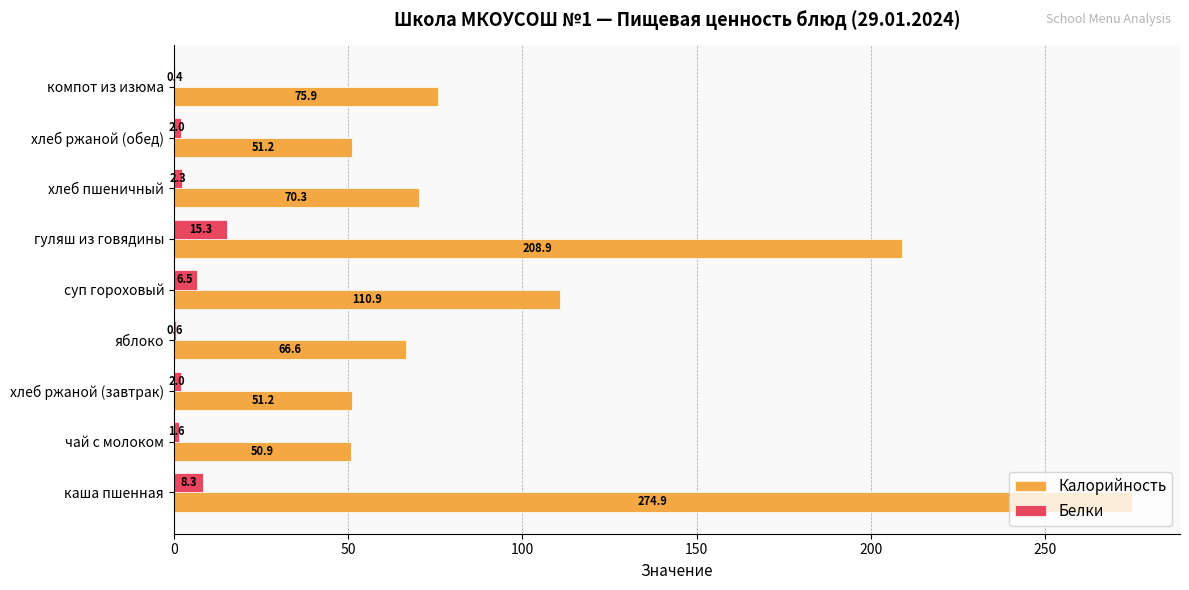

Count the number of categories in the chart.

9